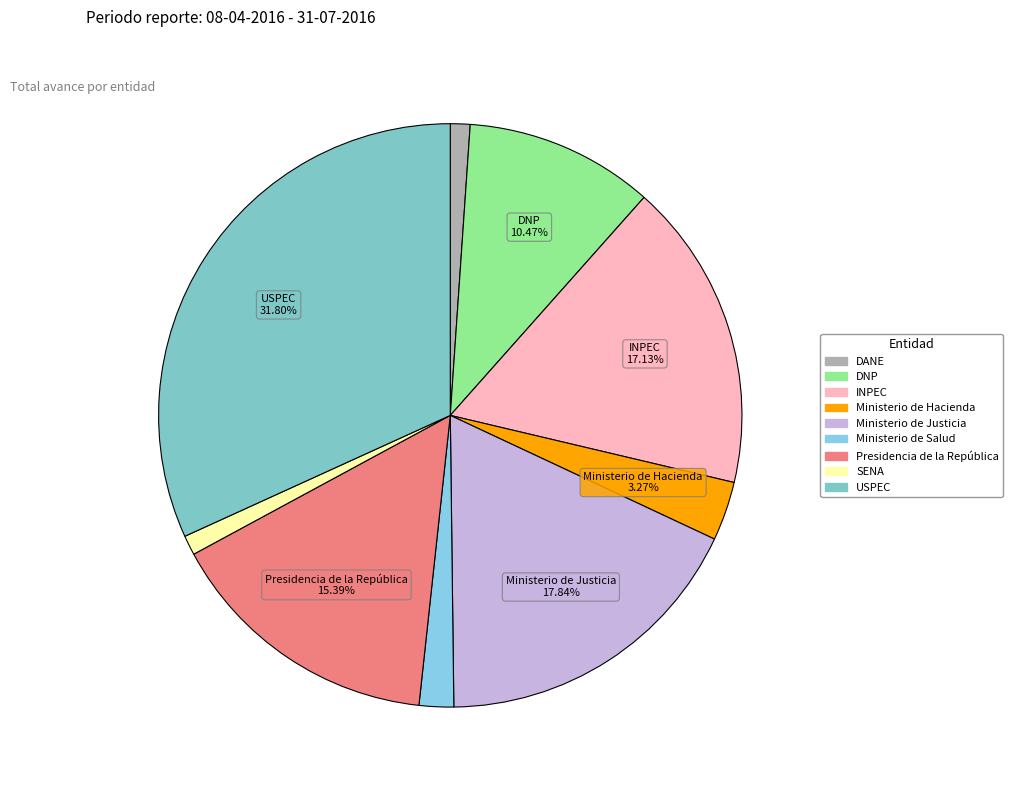

True or false: INPEC accounts for 4% of the total.

False